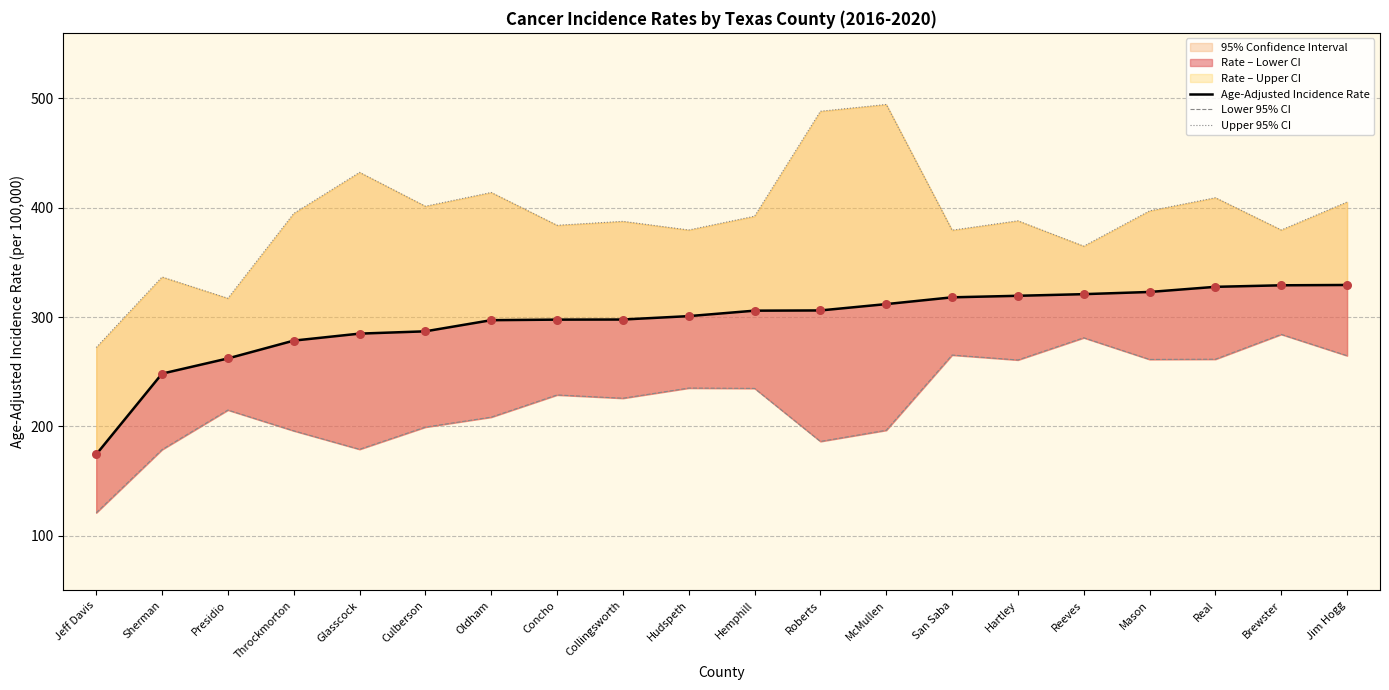

Which series has the widest spread of Y values?

Upper 95% CI